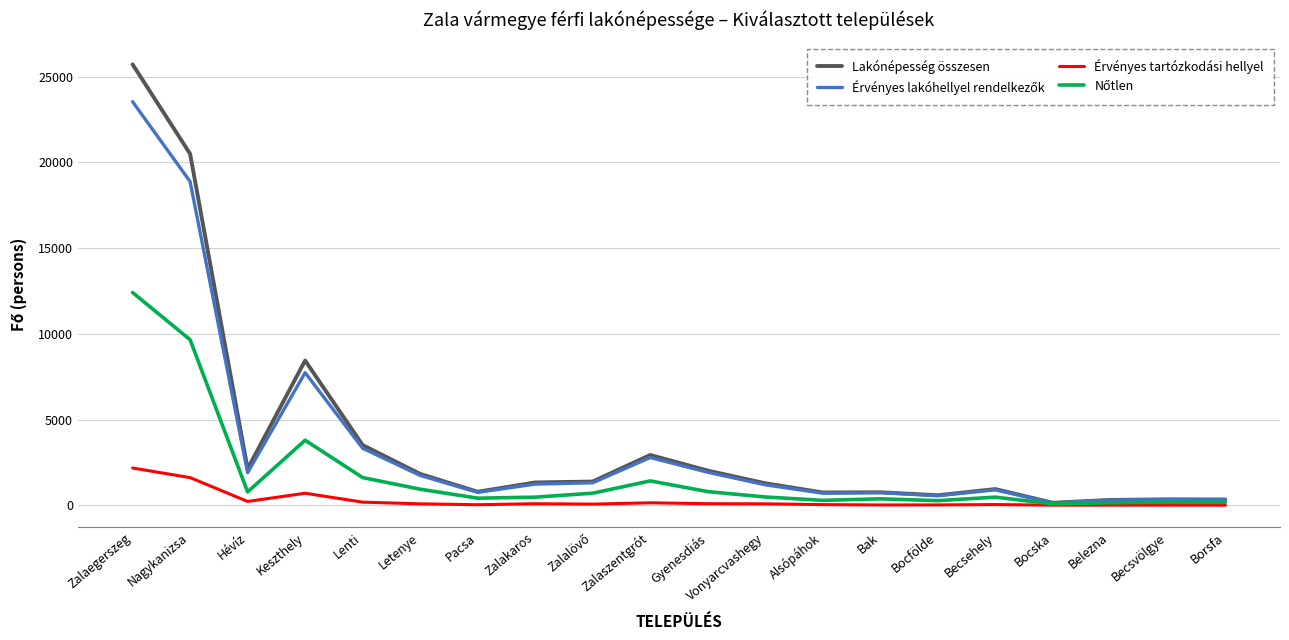

At which category is the sum across all series the highest?

Zalaegerszeg